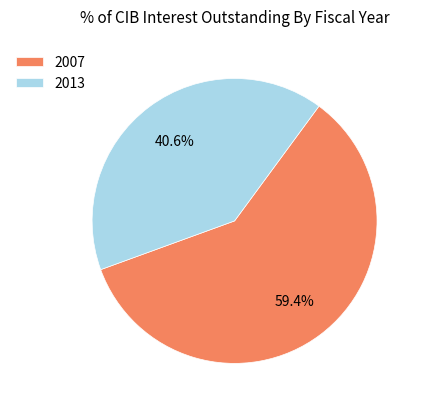

How many segments does this pie chart have?

2